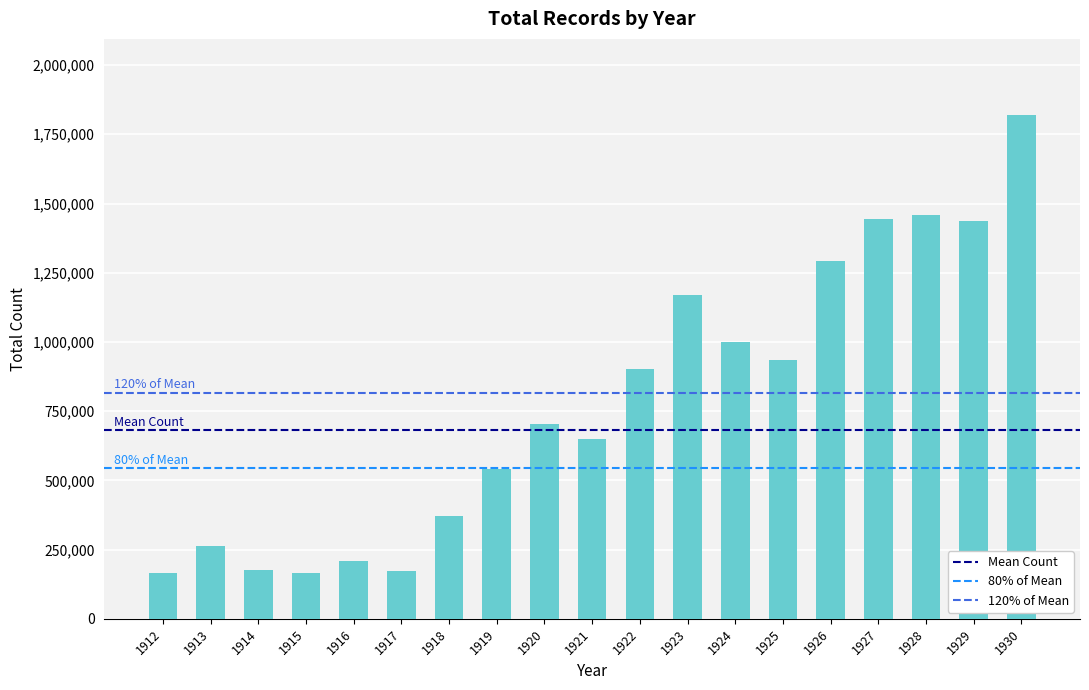

What is the change in value from 1912 to 1930?

+1656065